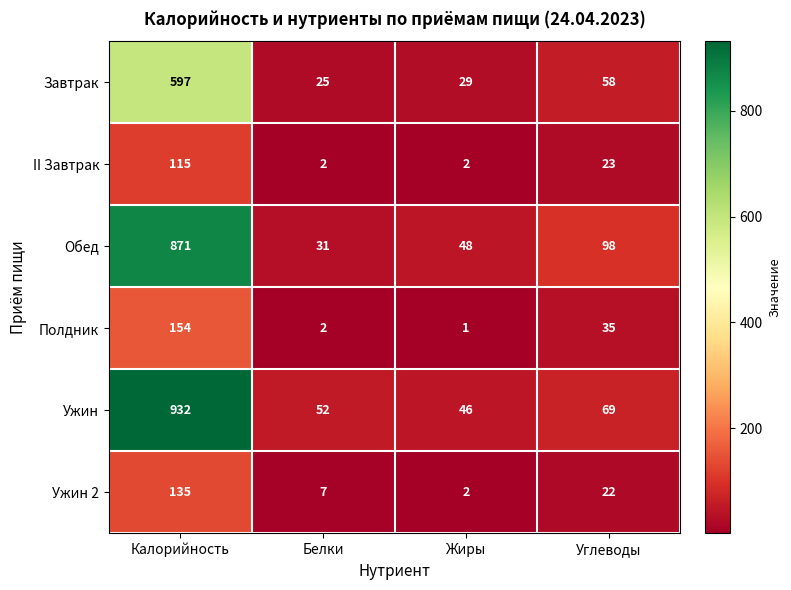

Which series has the largest total across all categories?

Ужин